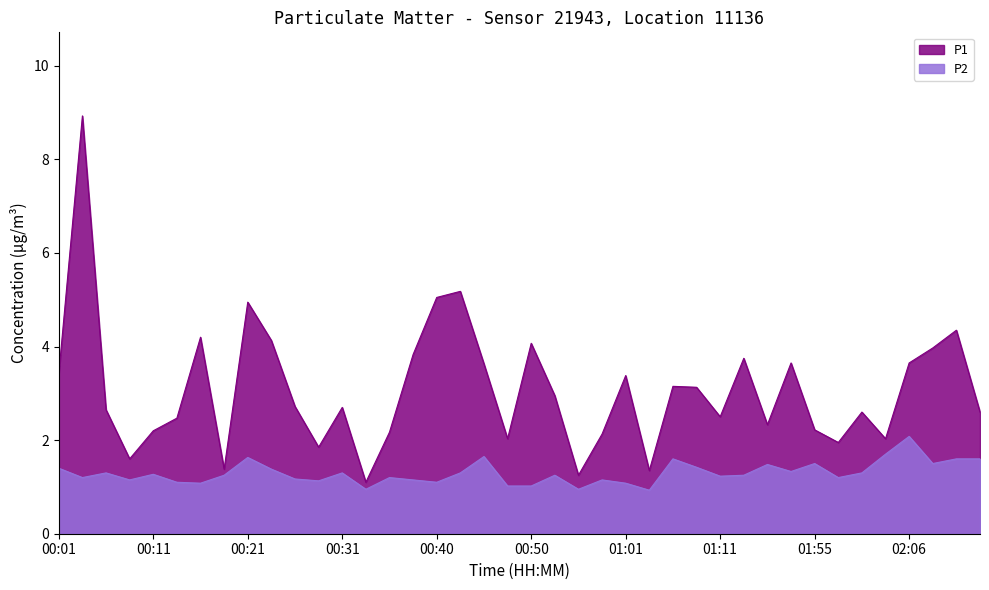

Does the chart have visible grid lines?

No